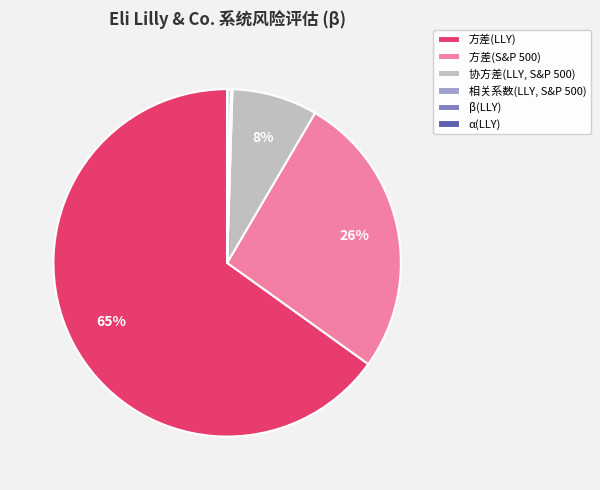

To the nearest percent, what is the difference between the 方差(S&P 500) and β(LLY) slice percentages?

26%